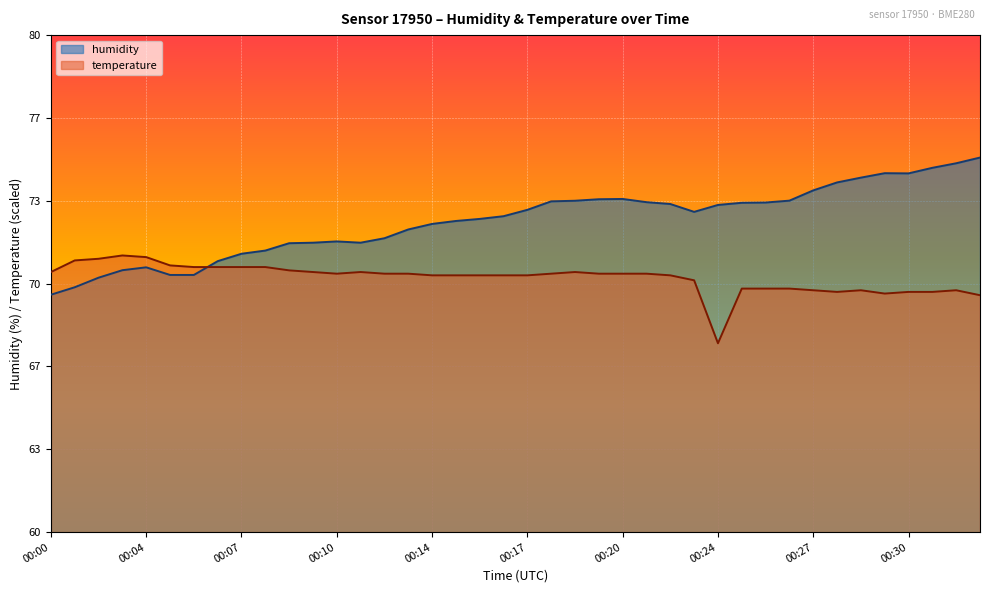

What is the maximum value for temperature?

71.1